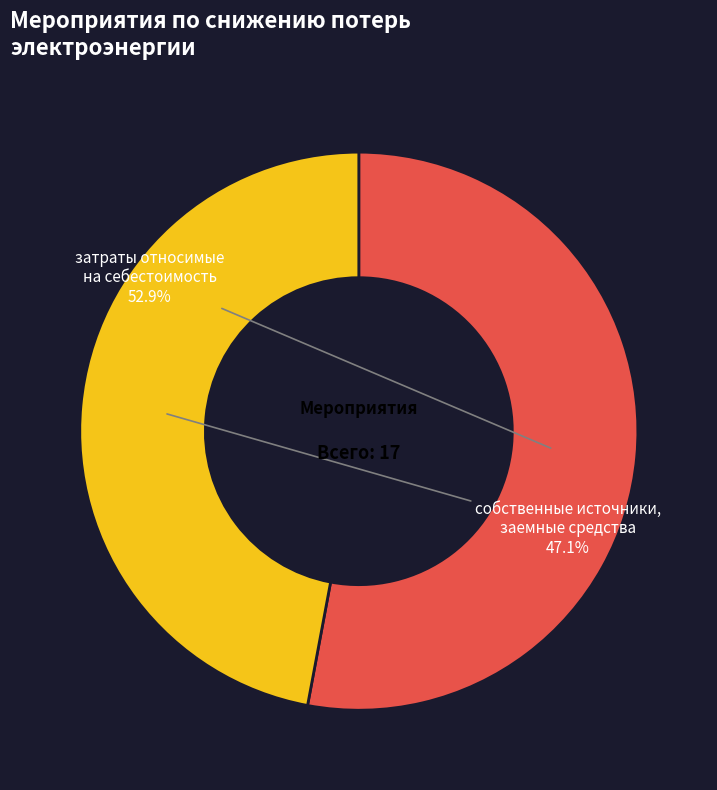

To the nearest percent, what portion does затраты относимые на себестоимость represent?

53%